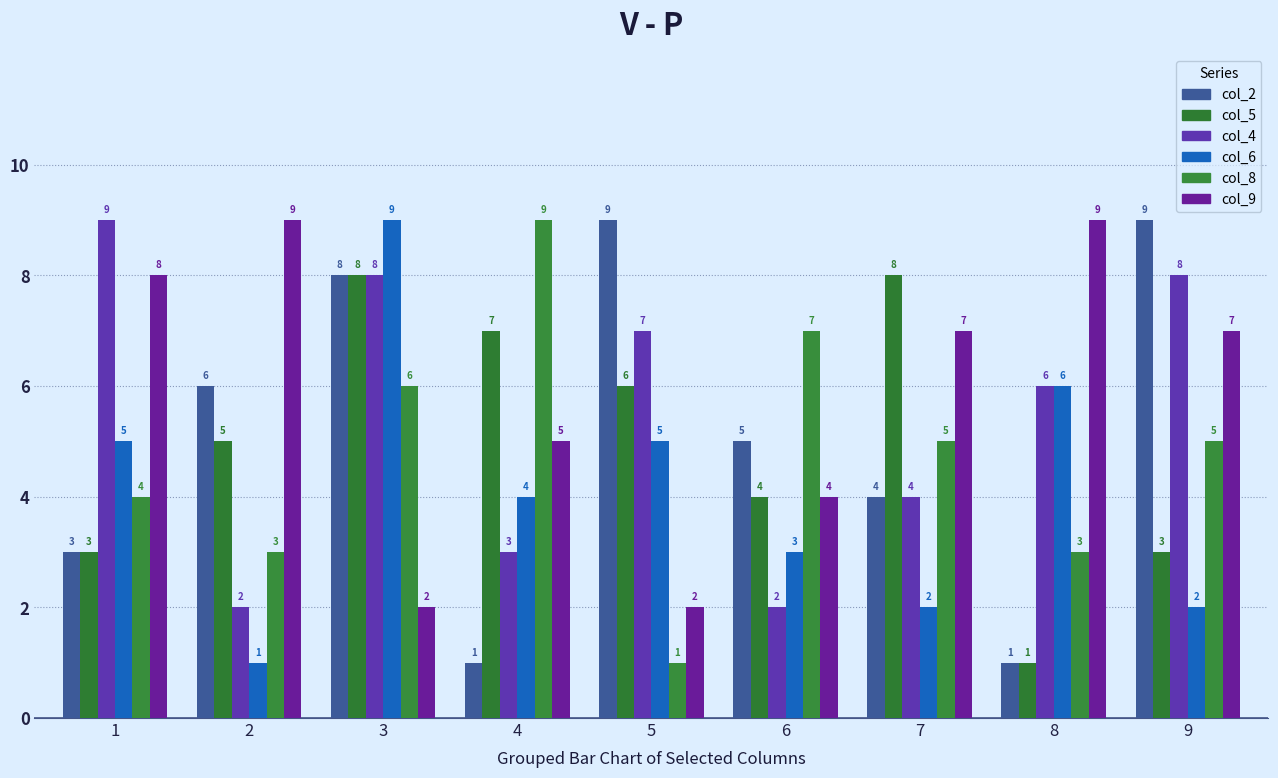

Rank the categories by col_5 value from lowest to highest.

8, 1, 9, 6, 2, 5, 4, 3, 7